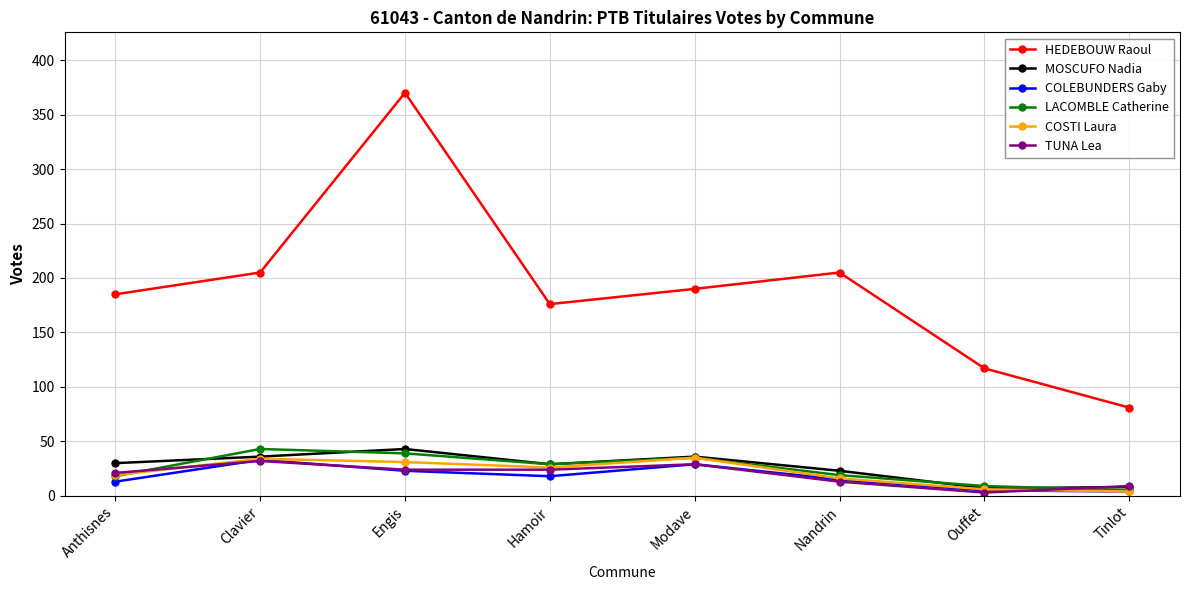

True or false: TUNA Lea and HEDEBOUW Raoul intersect in this chart.

False